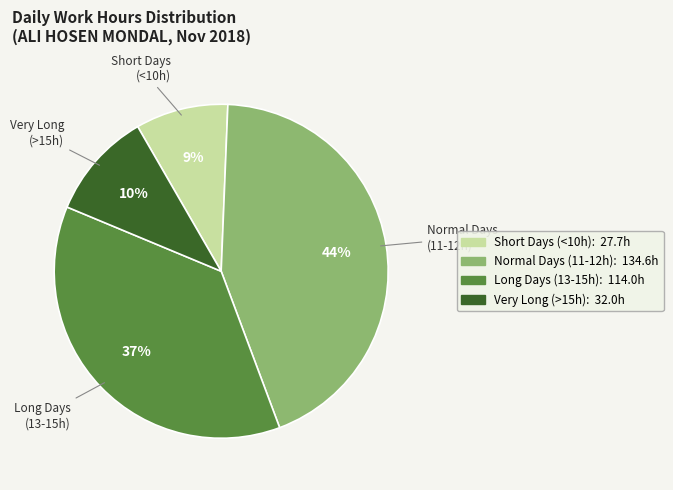

To the nearest percent, what is the difference between the largest and smallest slice percentages?

35%